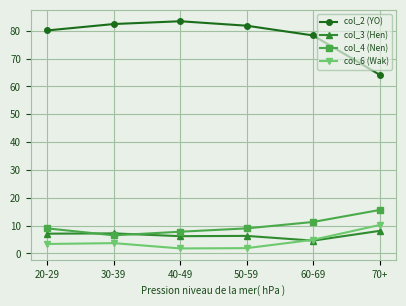

What is the spread (max minus min) of values at 20-29?

76.7